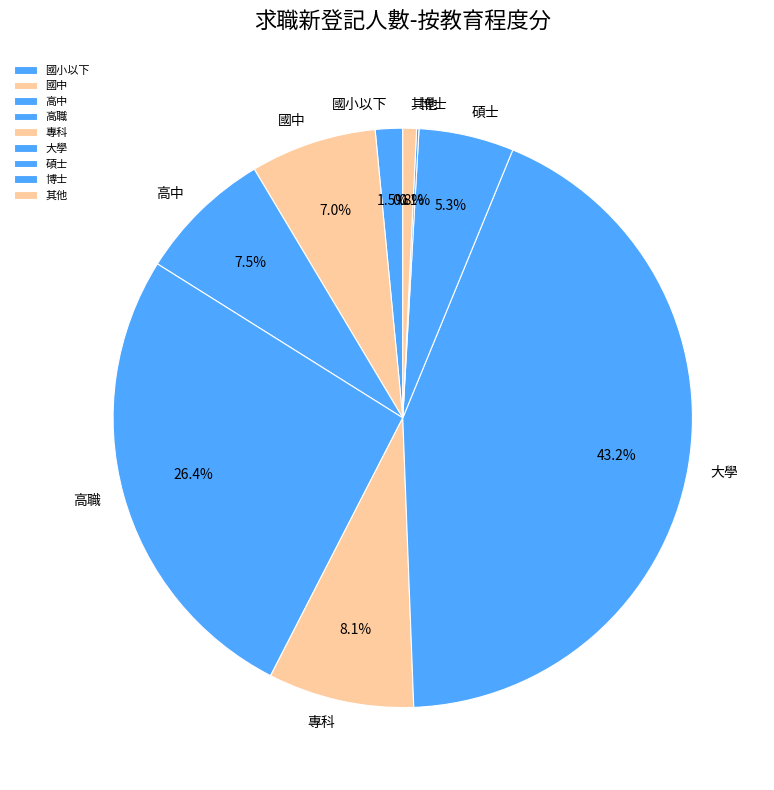

The 專科 slice represents 8% of the pie. True or false?

True